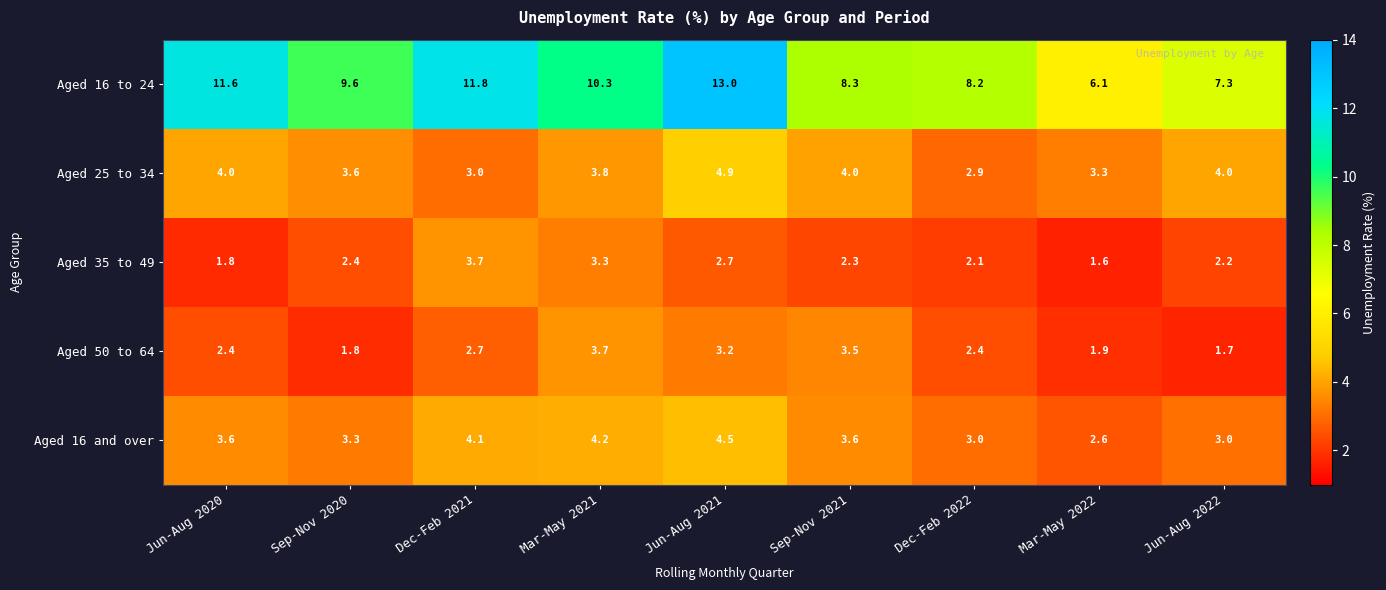

At which label is Aged 35 to 49 closest to 2?

Dec-Feb 2022